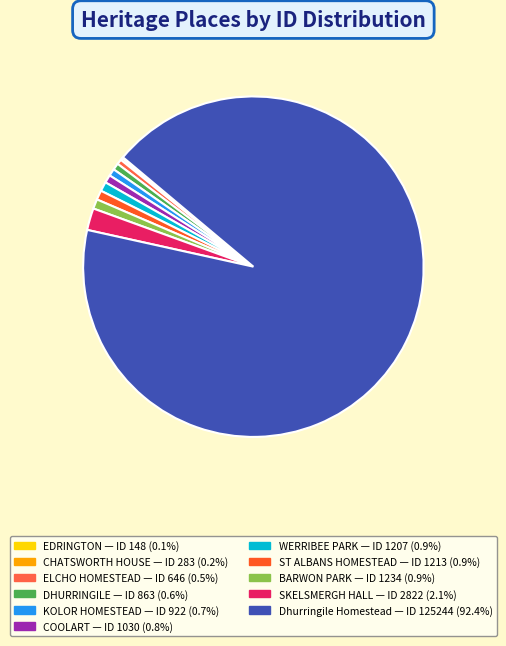

How many segments does this pie chart have?

11